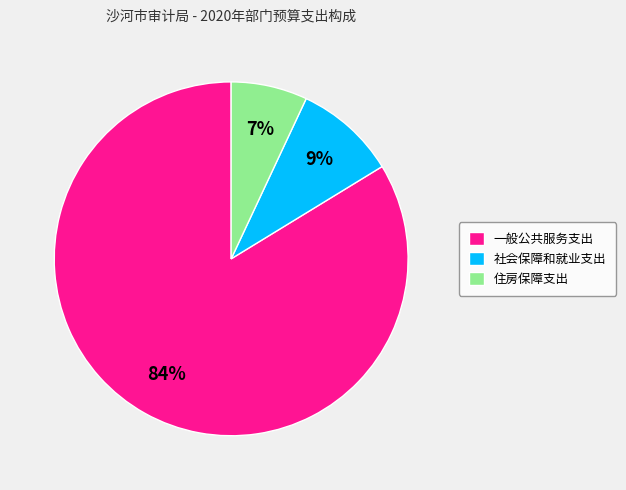

Which slice is the largest?

一般公共服务支出